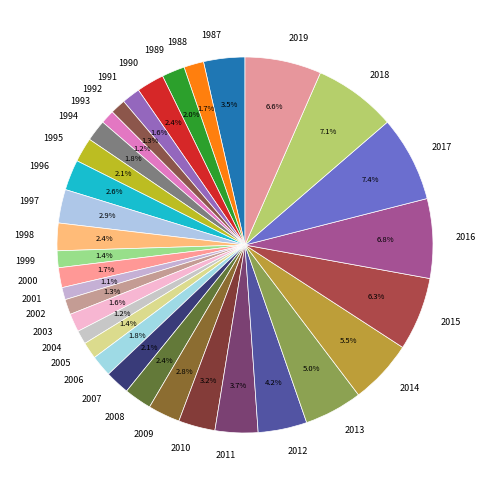

To the nearest percent, what is the average slice percentage?

3%